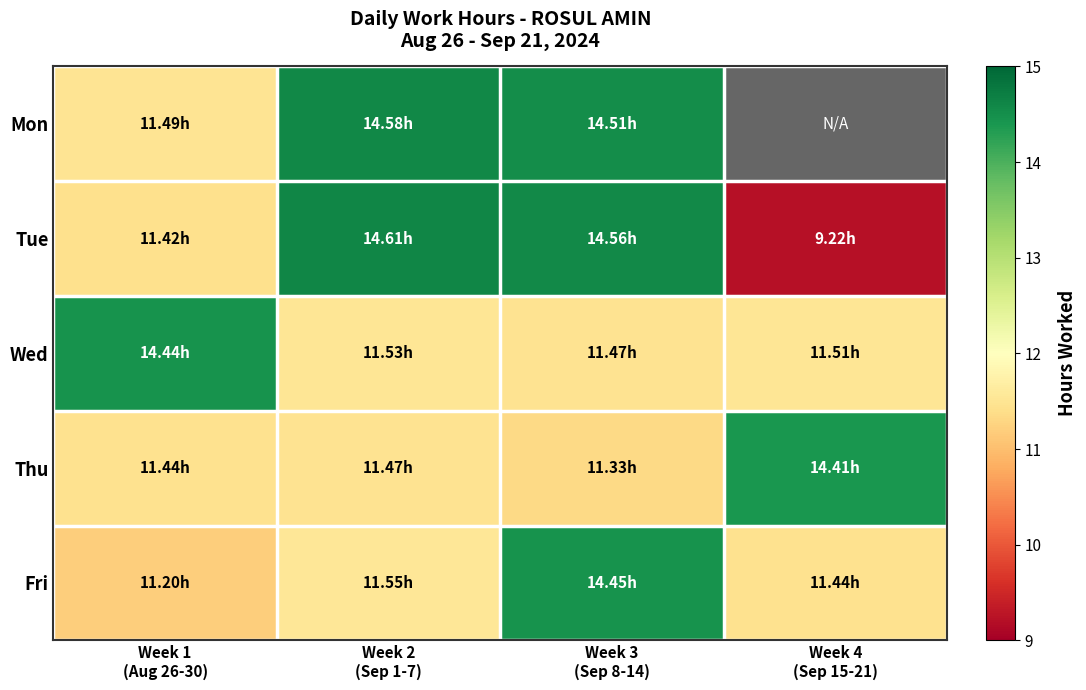

Between Week 1 (Aug 26-30) and Week 4 (Sep 15-21), which series saw the biggest shift?

Thu